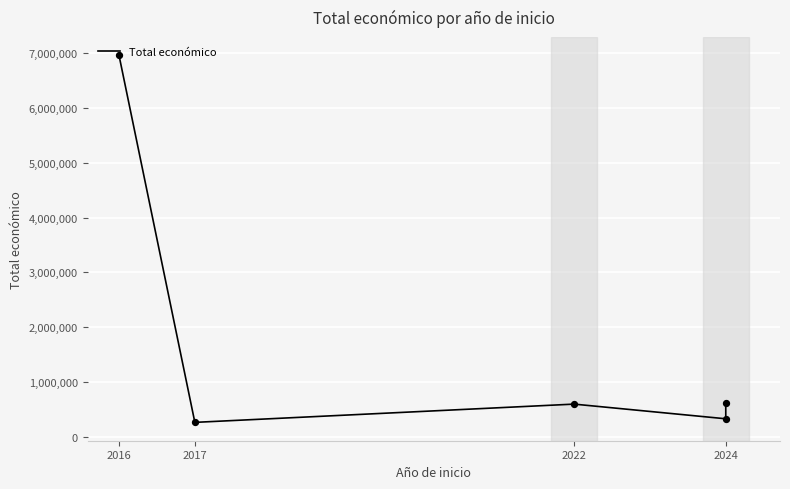

Approximately how many times larger is the value at 2017 compared to 2024?

0.8